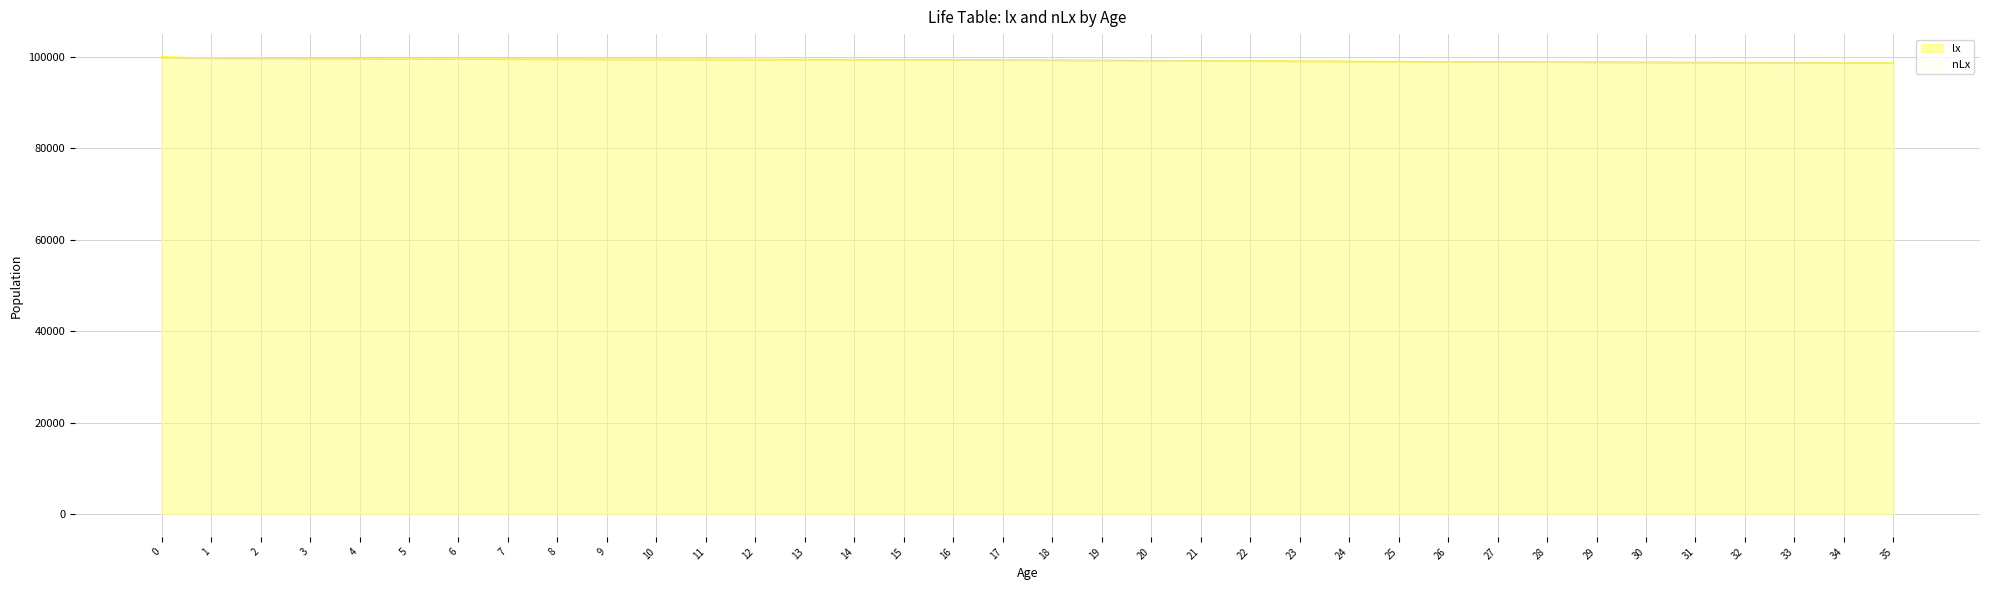

What is the value of the nLx point at the 6th from the left?

99537